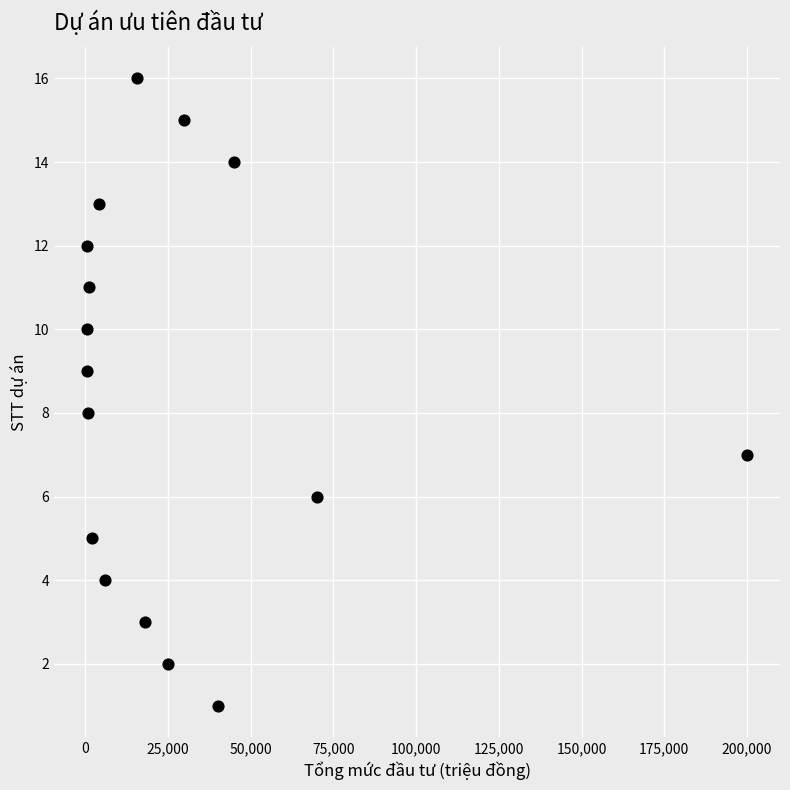

What is the range of Y values (max minus min)?

15